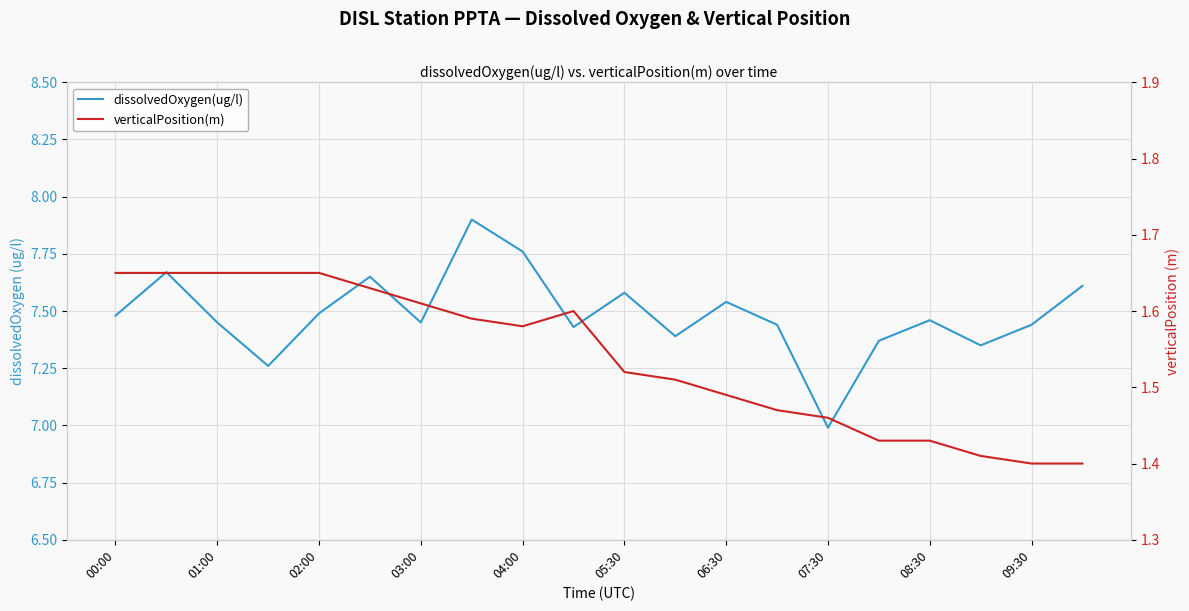

What is the sum of all dissolvedOxygen(ug/l) values?

149.7